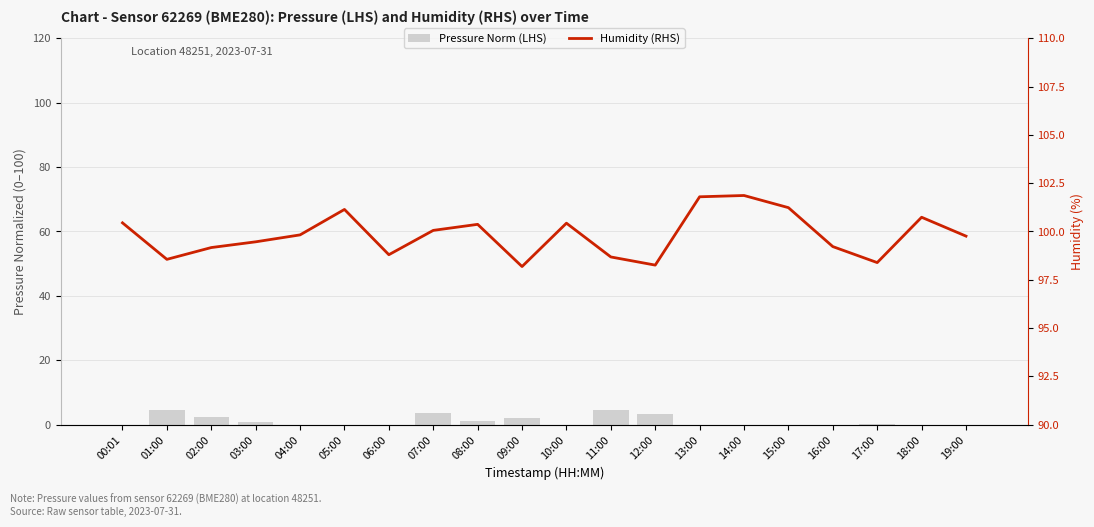

Reading right to left, extract all data points from this chart.

Pressure Norm (LHS): 19:00=0.0	18:00=0.0	17:00=0.2	16:00=0.0	15:00=0.0	14:00=0.0	13:00=0.0	12:00=3.3	11:00=4.7	10:00=0.0	09:00=2.1	08:00=1.0	07:00=3.7	06:00=0.0	05:00=0.0	04:00=0.0	03:00=1.0	02:00=2.3	01:00=4.5	00:01=0.0
Humidity (RHS): 19:00=99.8	18:00=100.7	17:00=98.4	16:00=99.2	15:00=101.2	14:00=101.9	13:00=101.8	12:00=98.3	11:00=98.7	10:00=100.4	09:00=98.2	08:00=100.4	07:00=100.1	06:00=98.8	05:00=101.1	04:00=99.8	03:00=99.5	02:00=99.2	01:00=98.6	00:01=100.4